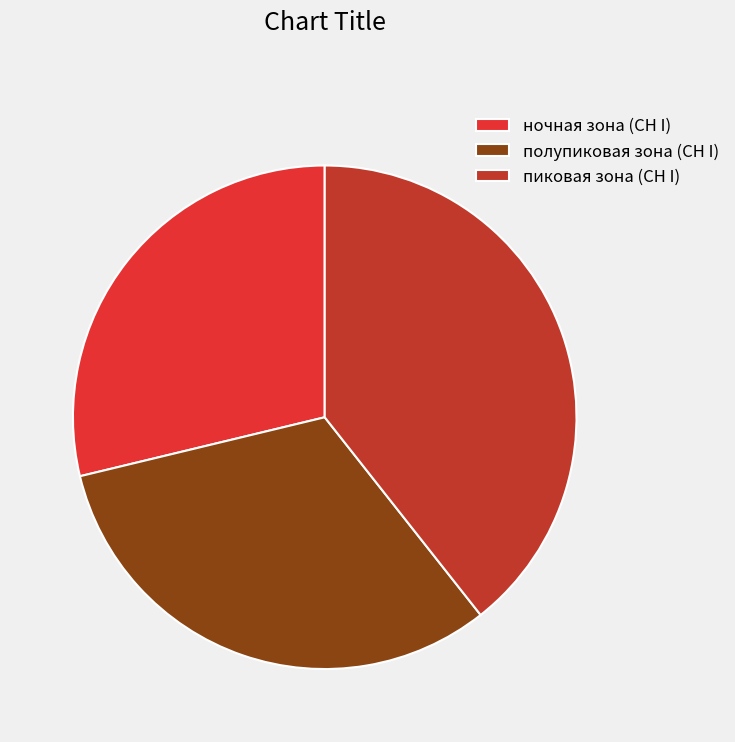

To the nearest percent, what is the difference between the полупиковая зона (СН I) and пиковая зона (СН I) slice percentages?

8%